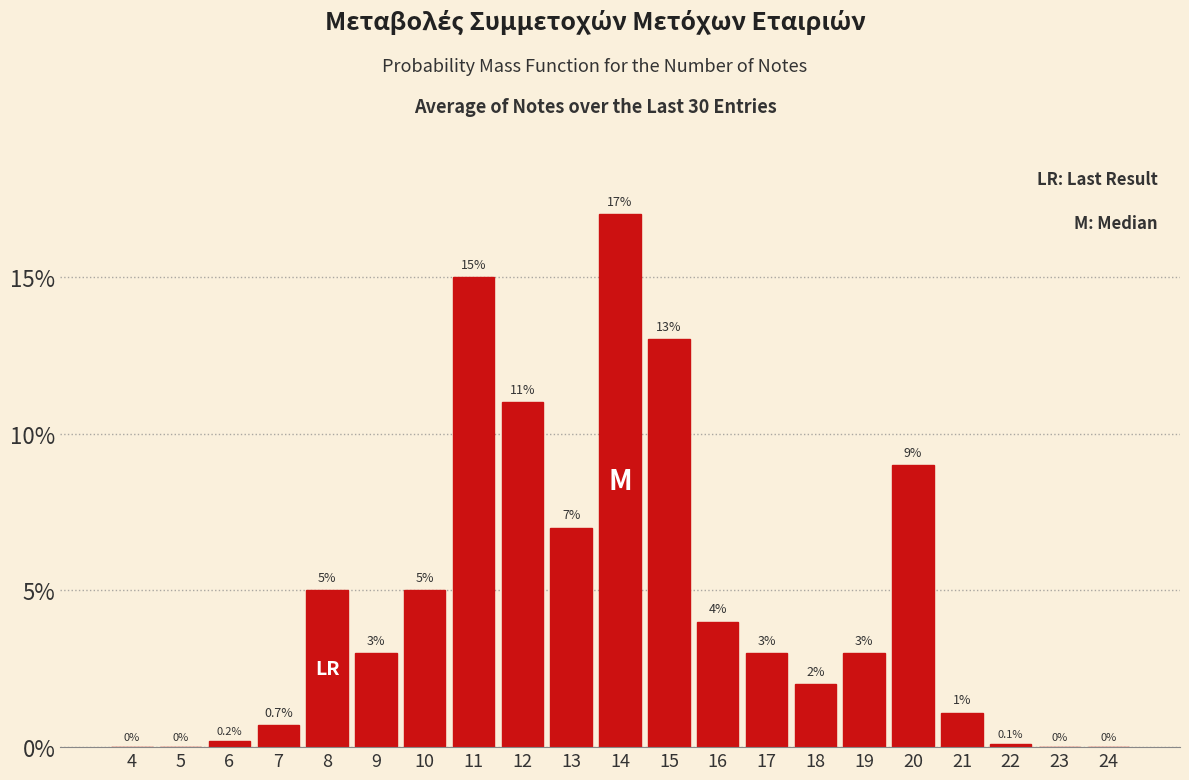

Reading left to right, list all the values displayed in this chart.

4=0.0	5=0.0	6=0.2	7=0.7	8=5.0	9=3.0	10=5.0	11=15.0	12=11.0	13=7.0	14=17.0	15=13.0	16=4.0	17=3.0	18=2.0	19=3.0	20=9.0	21=1.1	22=0.1	23=0.0	24=0.0